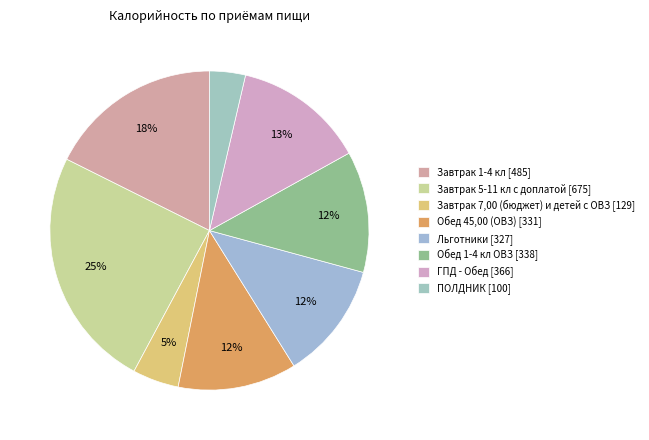

Combined, what portion of the pie is Обед 45,00 (ОВЗ) and Завтрак 1-4 кл?

29.7%